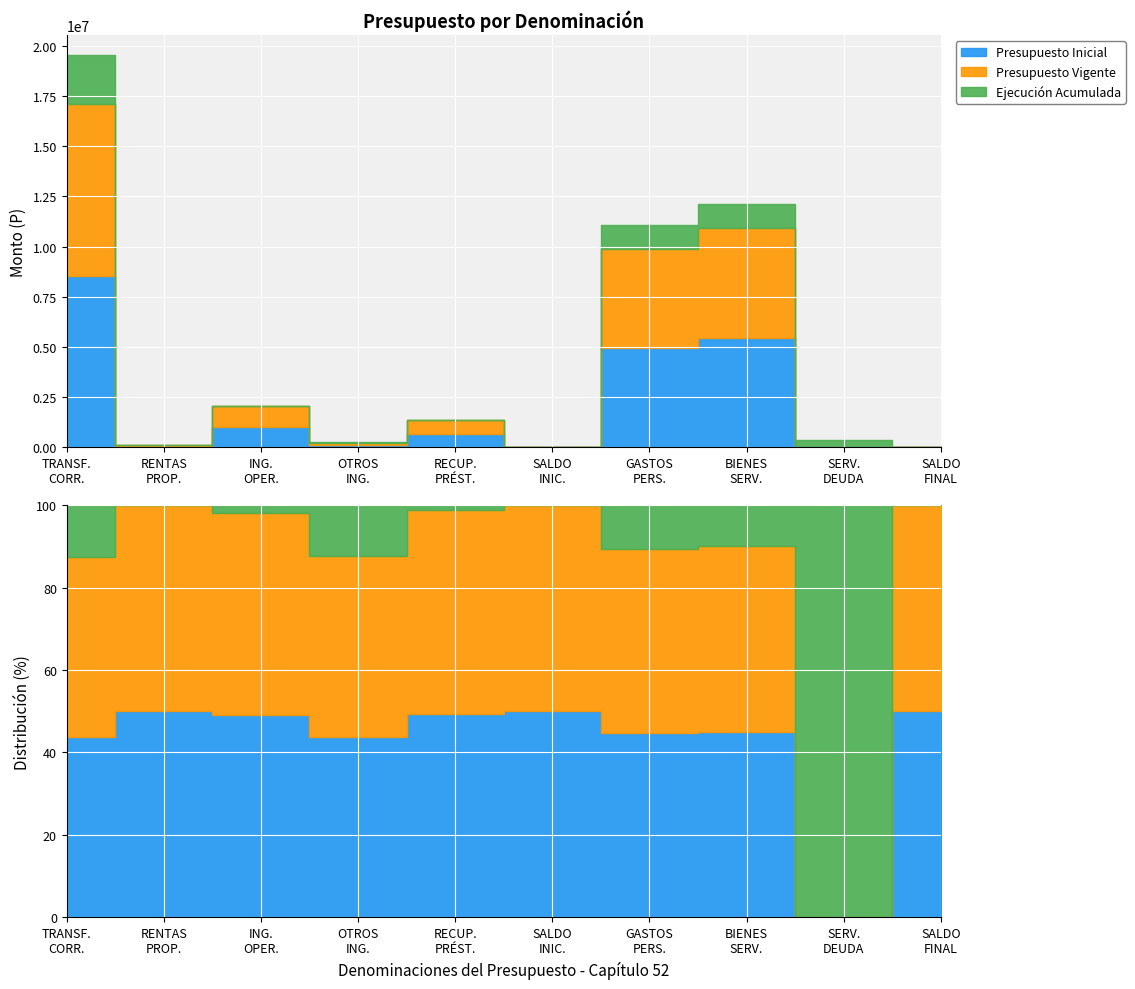

How many interior local valleys does the Ejecución Acumulada series have?

2